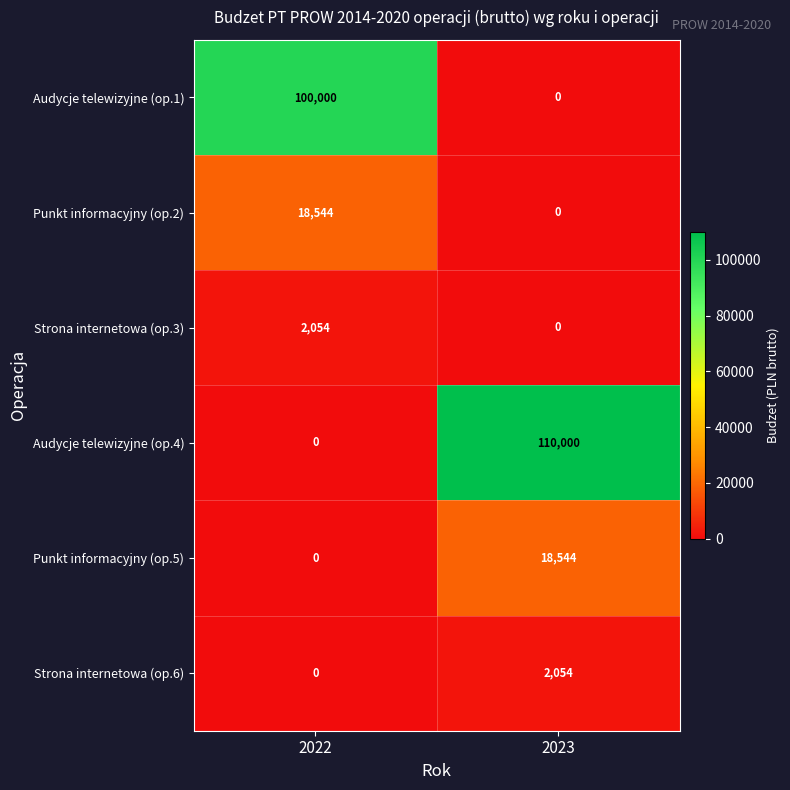

Reading left to right, what are all the values shown in this chart?

Audycje telewizyjne (op.1): 100000	0
Punkt informacyjny (op.2): 18544	0
Strona internetowa (op.3): 2054	0
Audycje telewizyjne (op.4): 0	110000
Punkt informacyjny (op.5): 0	18544
Strona internetowa (op.6): 0	2054